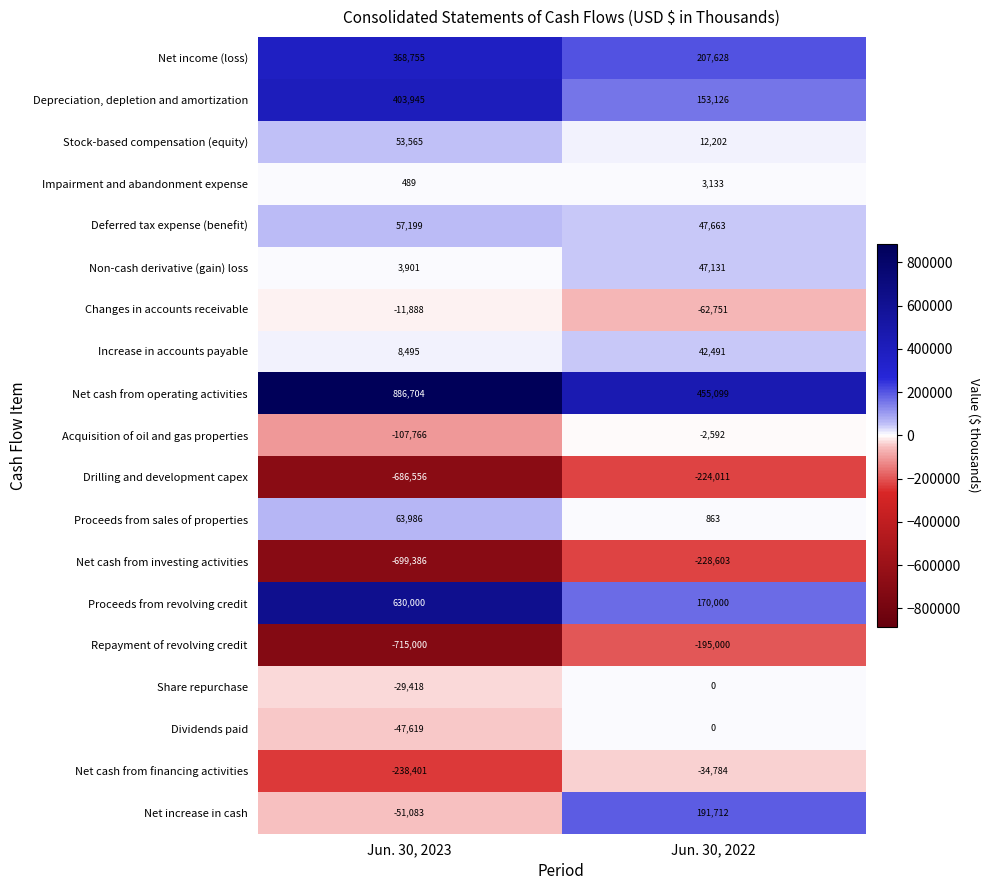

At which label is Acquisition of oil and gas properties closest to -55179?

Jun. 30, 2023